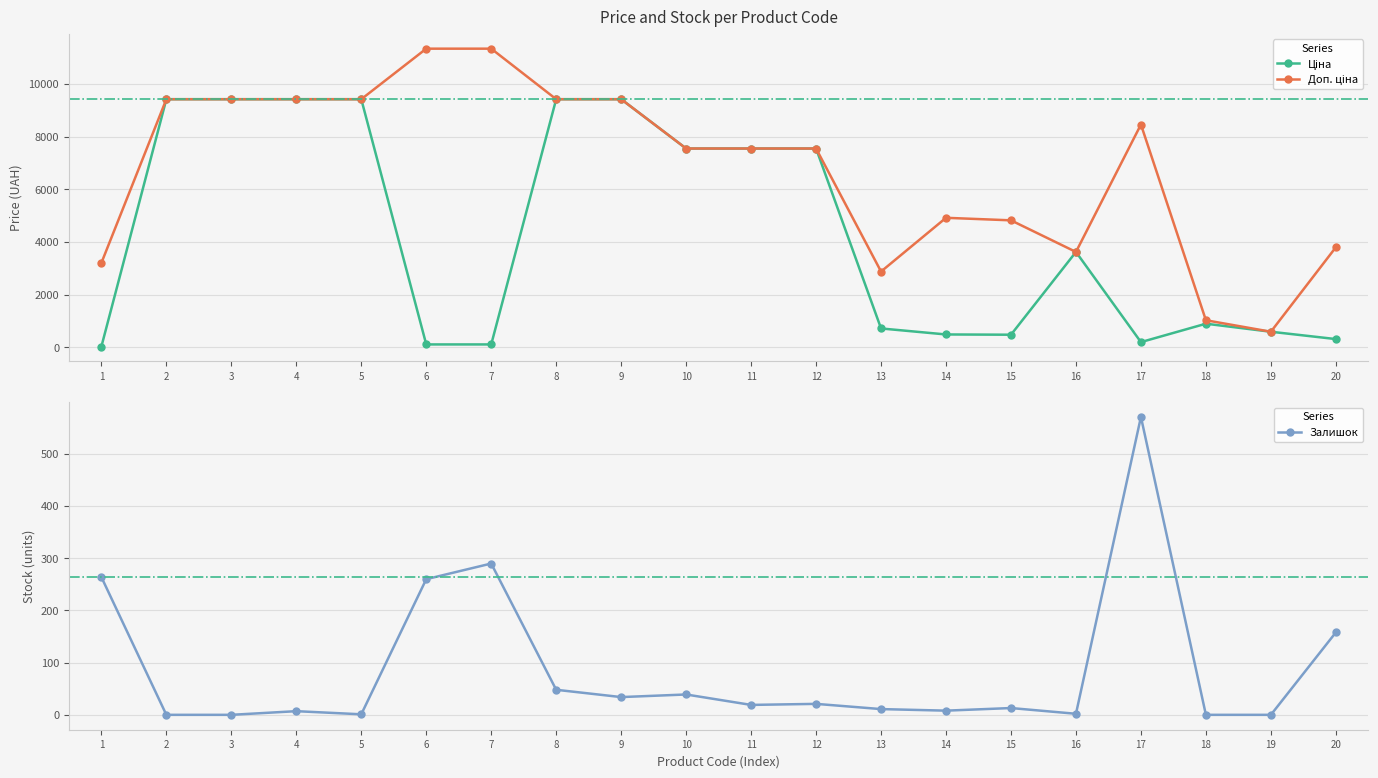

How many data points in Доп. ціна are less than 7545?

8